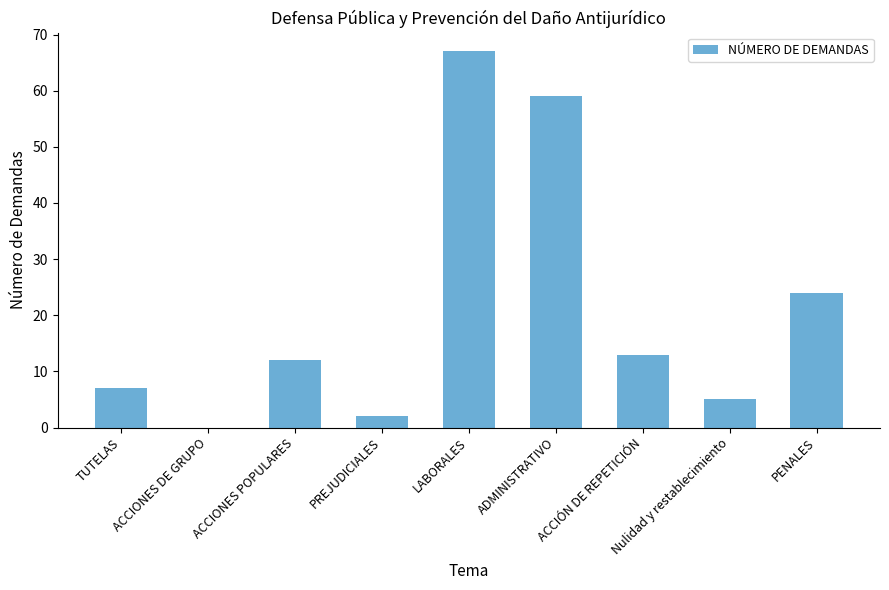

What is the greatest value displayed?

67